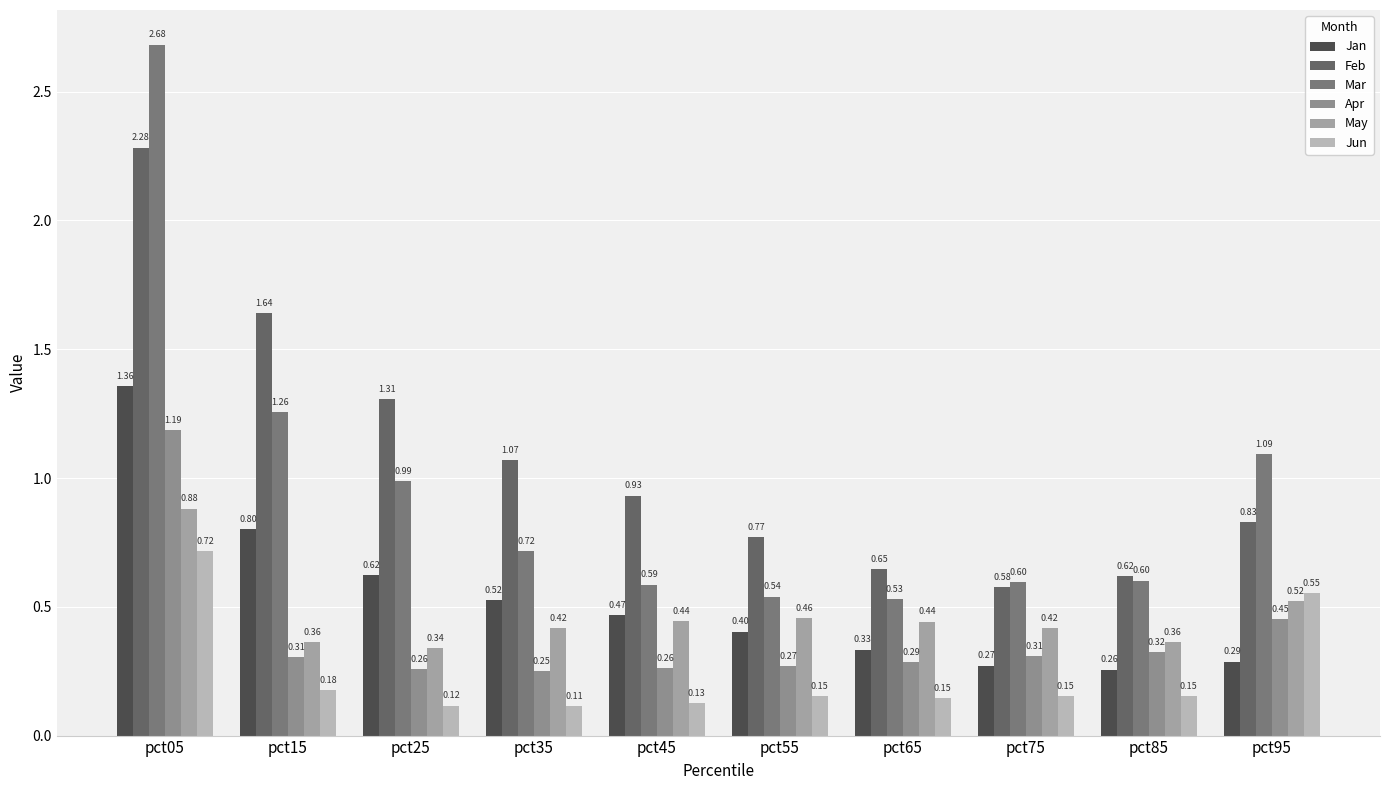

Which series has the largest range (max minus min)?

Mar